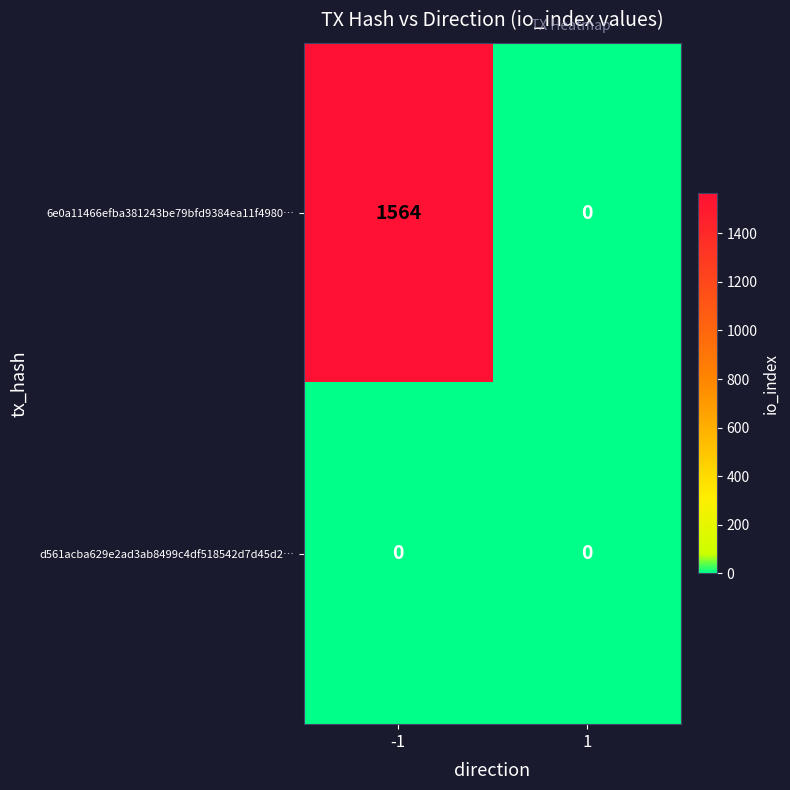

Rank the series by their maximum value, from lowest to highest.

d561acba629e2ad3ab8499c4df518542d7d45d2…, 6e0a11466efba381243be79bfd9384ea11f4980…